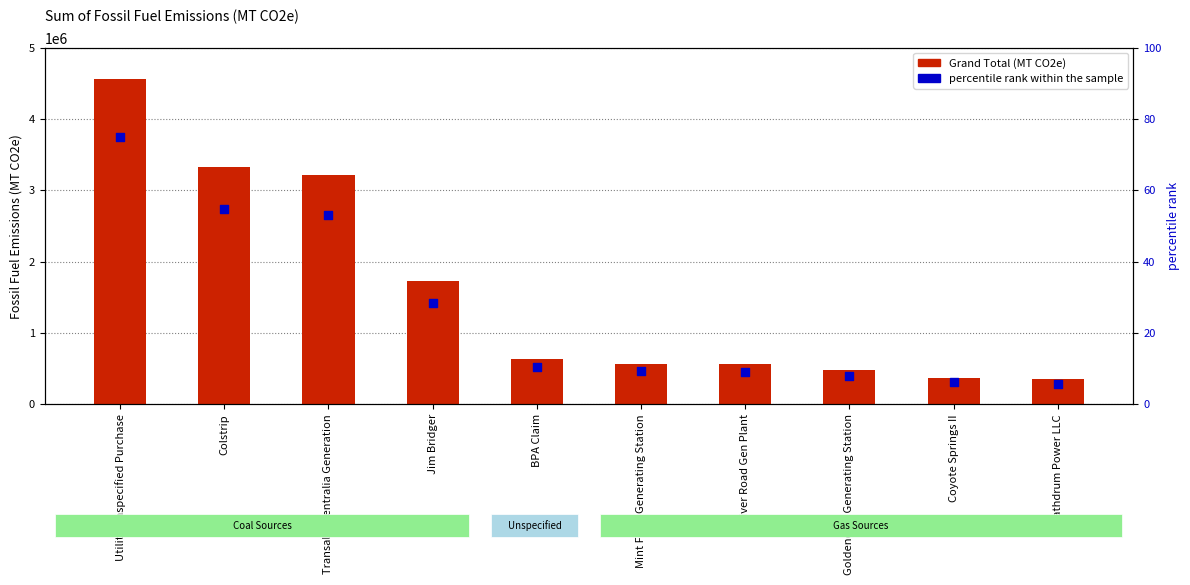

At which category is the sum across all series the highest?

Utility Unspecified Purchase